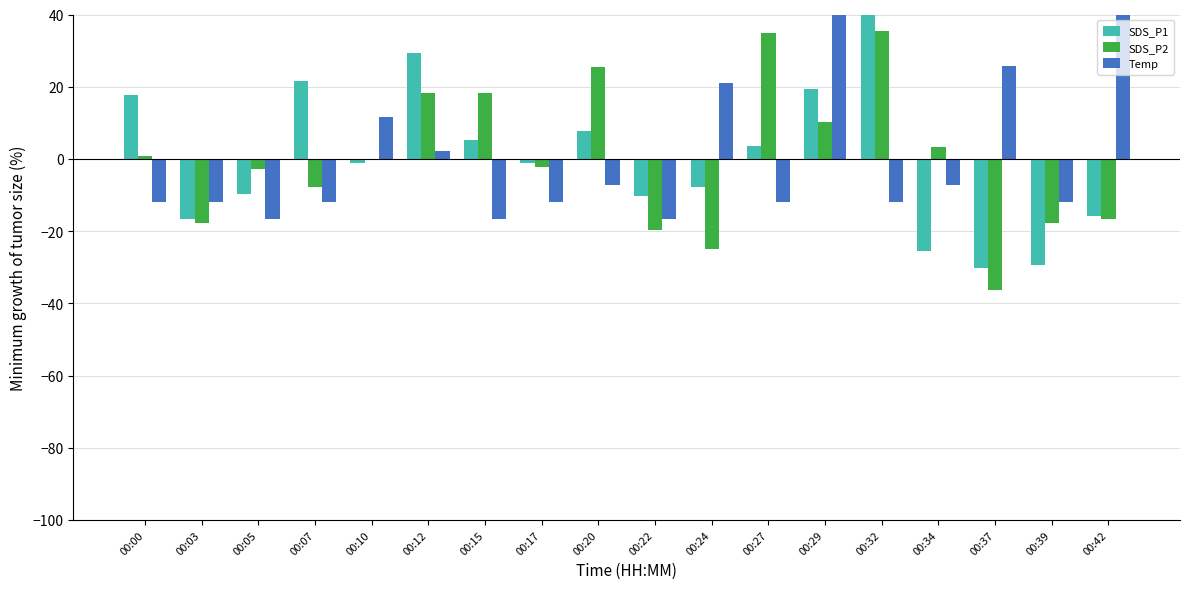

Reading left to right, extract all data points from this chart.

SDS_P1: 00:00=17.6	00:03=-16.6	00:05=-9.8	00:07=21.6	00:10=-1.2	00:12=29.3	00:15=5.3	00:17=-1.2	00:20=7.8	00:22=-10.3	00:24=-7.6	00:27=3.5	00:29=19.4	00:32=43.2	00:34=-25.6	00:37=-30.2	00:39=-29.4	00:42=-15.8
SDS_P2: 00:00=0.9	00:03=-17.8	00:05=-2.8	00:07=-7.9	00:10=-0.2	00:12=18.2	00:15=18.2	00:17=-2.3	00:20=25.4	00:22=-19.6	00:24=-25.0	00:27=34.9	00:29=10.2	00:32=35.3	00:34=3.3	00:37=-36.2	00:39=-17.8	00:42=-16.7
Temp: 00:00=-12.0	00:03=-12.0	00:05=-16.7	00:07=-12.0	00:10=11.5	00:12=2.1	00:15=-16.7	00:17=-12.0	00:20=-7.3	00:22=-16.7	00:24=20.9	00:27=-12.0	00:29=49.2	00:32=-12.0	00:34=-7.3	00:37=25.6	00:39=-12.0	00:42=39.8